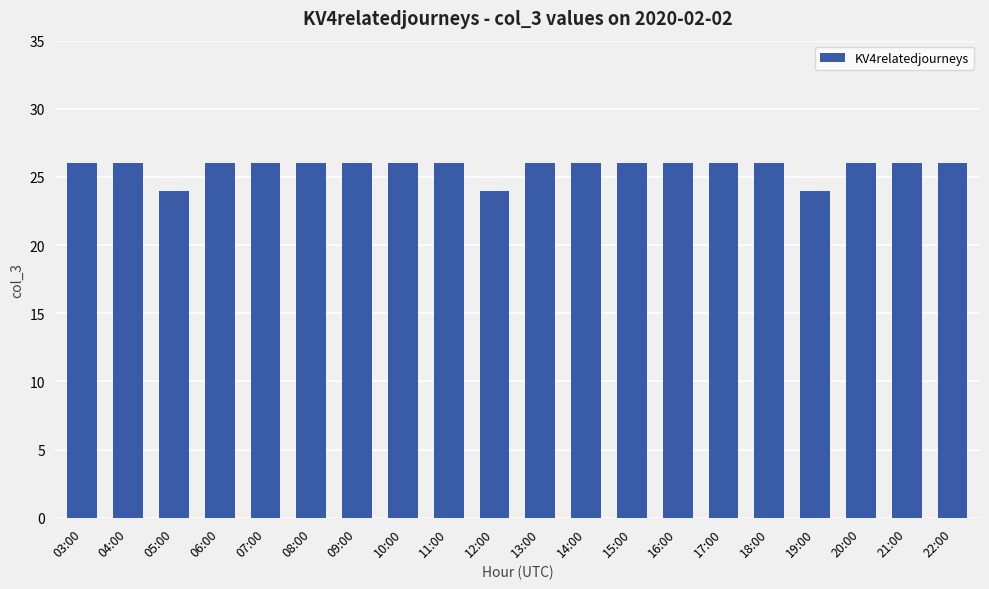

What is the minimum value shown in the chart?

24